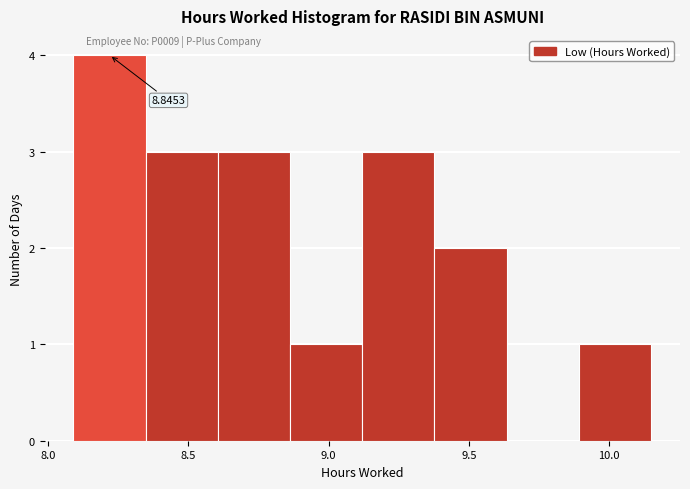

Which range on the x-axis has the tallest bar?

8.10 to 8.35